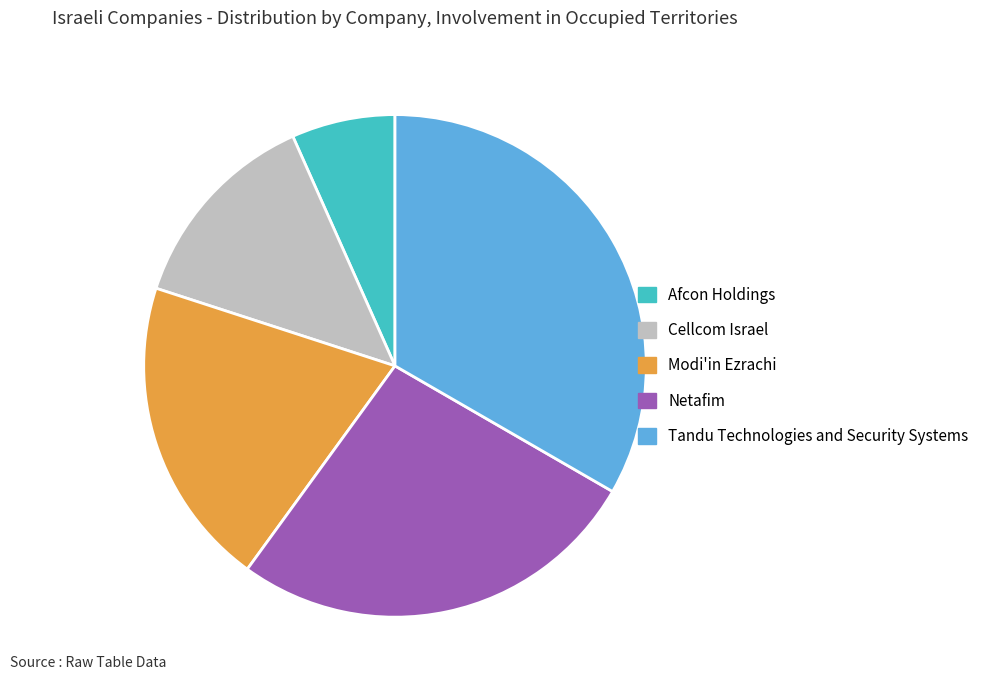

Is the sum of Tandu Technologies and Security Systems and Cellcom Israel greater than half?

No